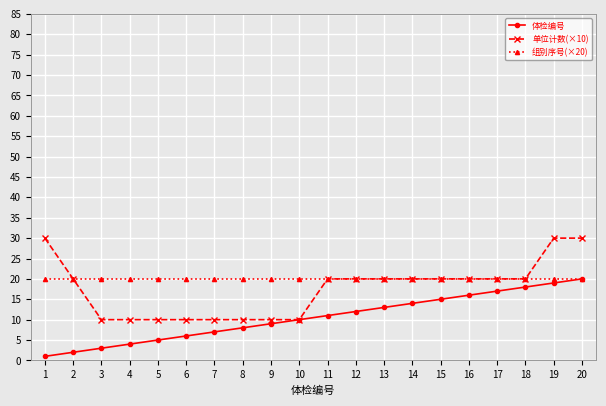

Which series has the widest spread of values?

单位计数(×10)